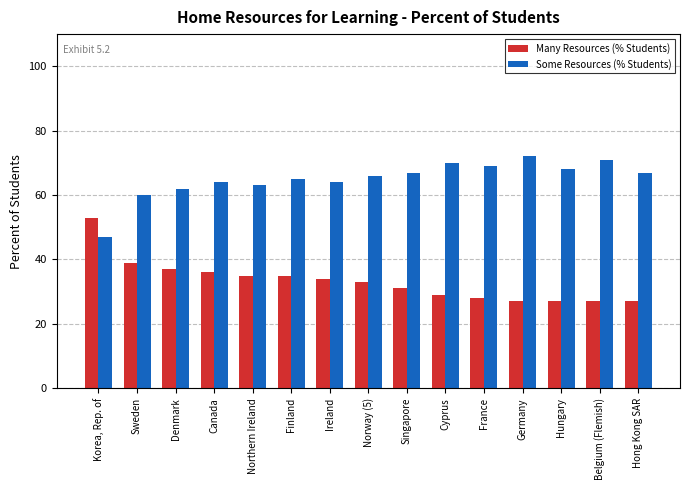

Which series changed the most between Canada and Hong Kong SAR?

Many Resources (% Students)